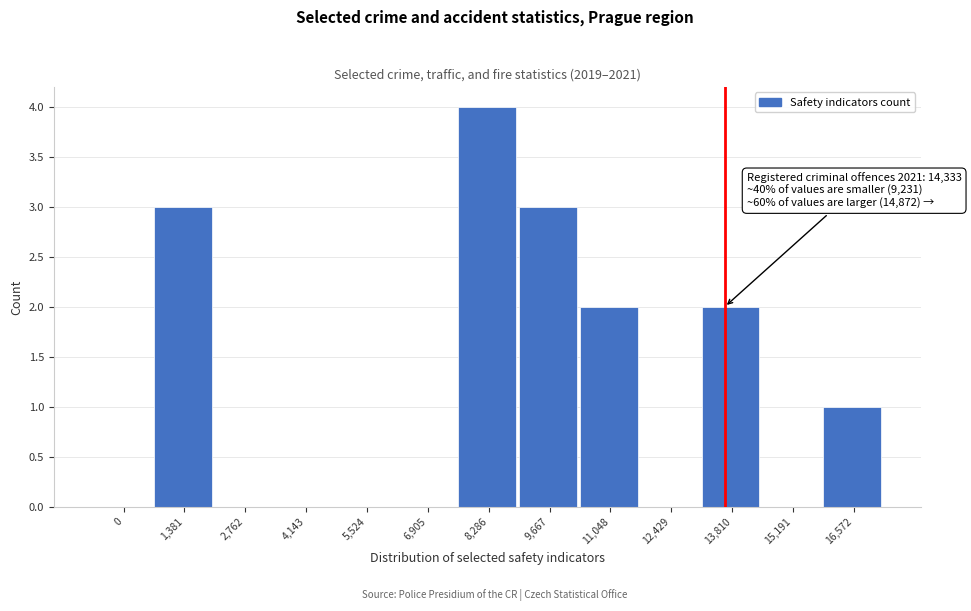

Reading left to right, extract all data points from this chart.

0=0	1,381=3	2,762=0	4,143=0	5,524=0	6,905=0	8,286=4	9,667=3	11,048=2	12,429=0	13,810=2	15,191=0	16,572=1